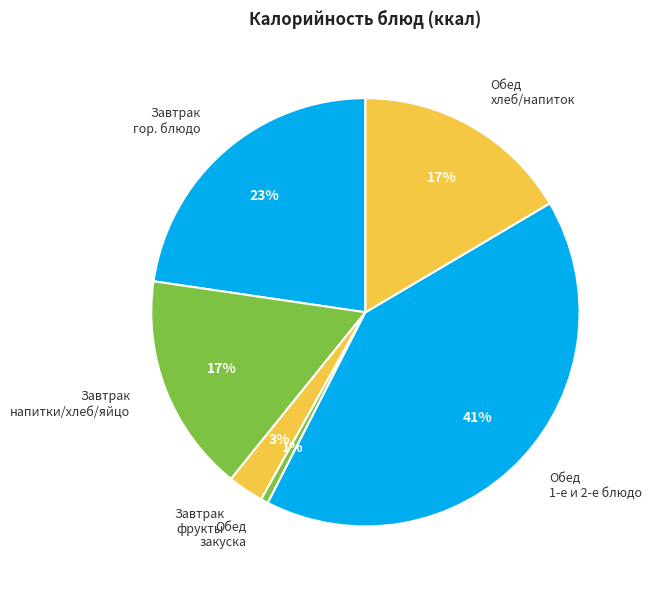

Which has a higher value, Завтрак гор. блюдо or Обед 1-е и 2-е блюдо?

Обед 1-е и 2-е блюдо